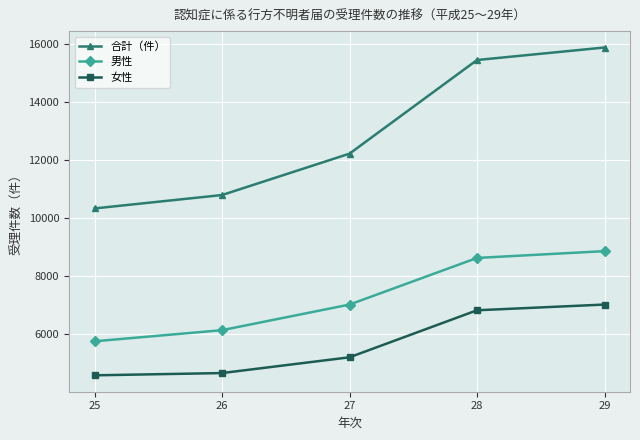

What is the value of the 女性 point at the 4th from the left?

6815